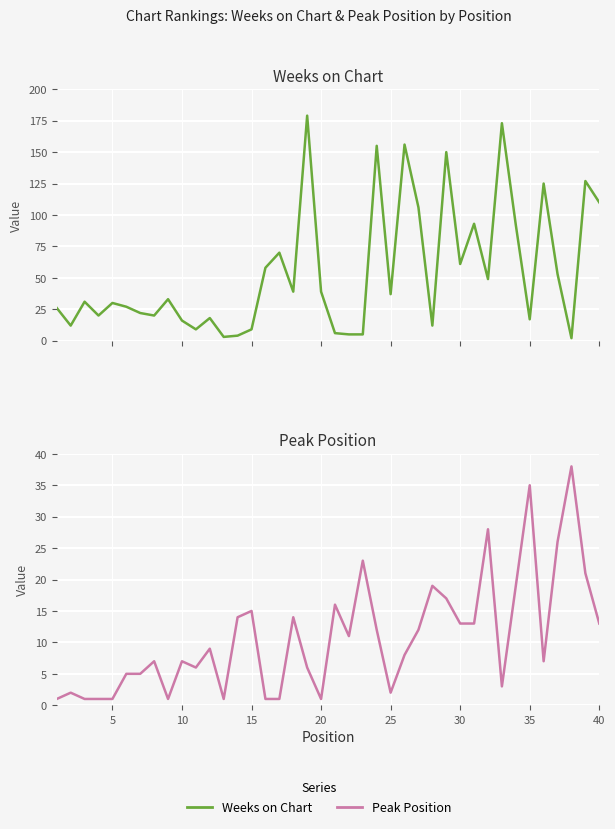

How many lines are shown in the chart?

2